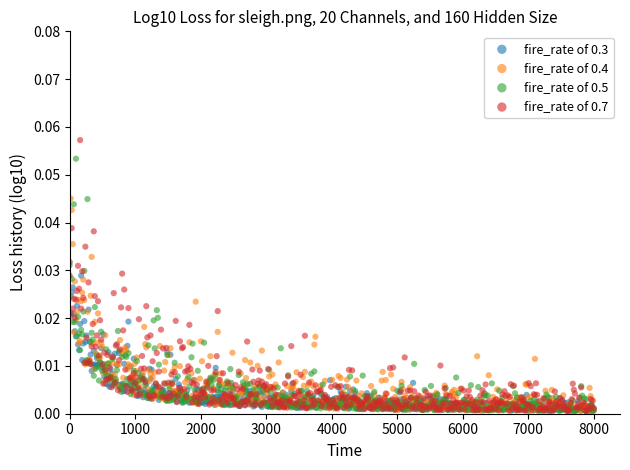

Which series has the largest Y range (max minus min)?

fire_rate of 0.7